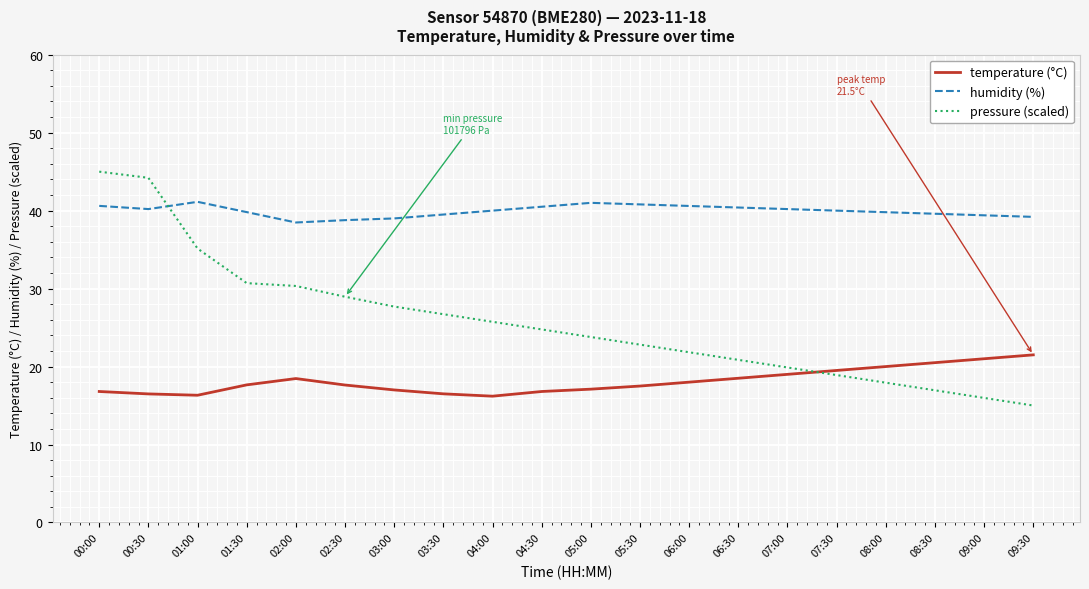

What is the difference between the temperature (°C) values at 00:30 and 02:00?

2.0